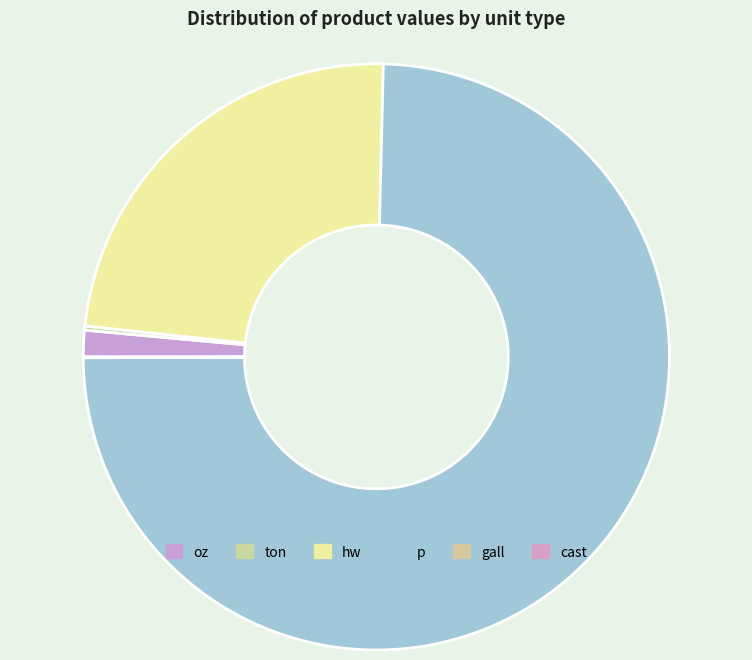

Which slice represents more than half of the pie?

p